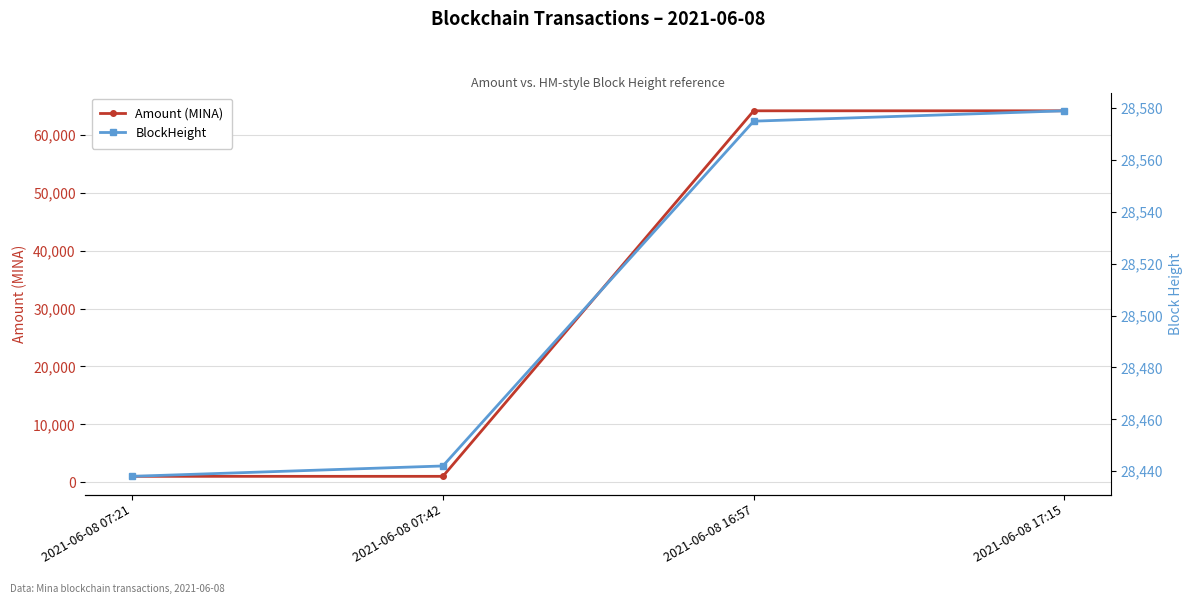

True or false: Amount (MINA) has a value of 64204.3 at 2021-06-08 16:57.

True